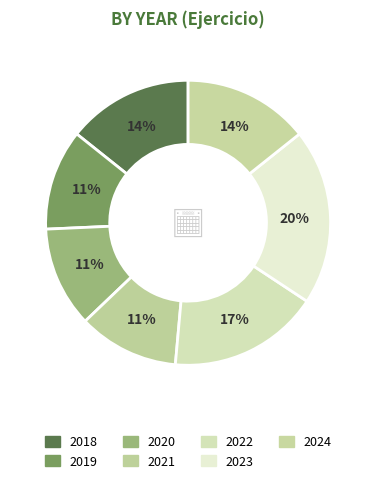

How many slices are in this pie chart?

7